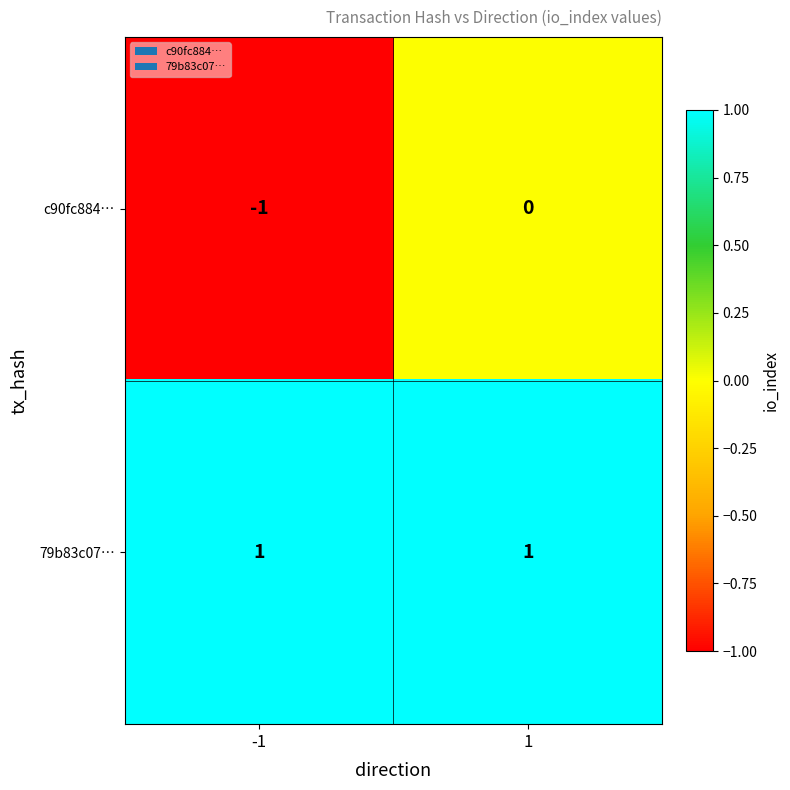

The 79b83c07… series shows 1 at 1. True or false?

True